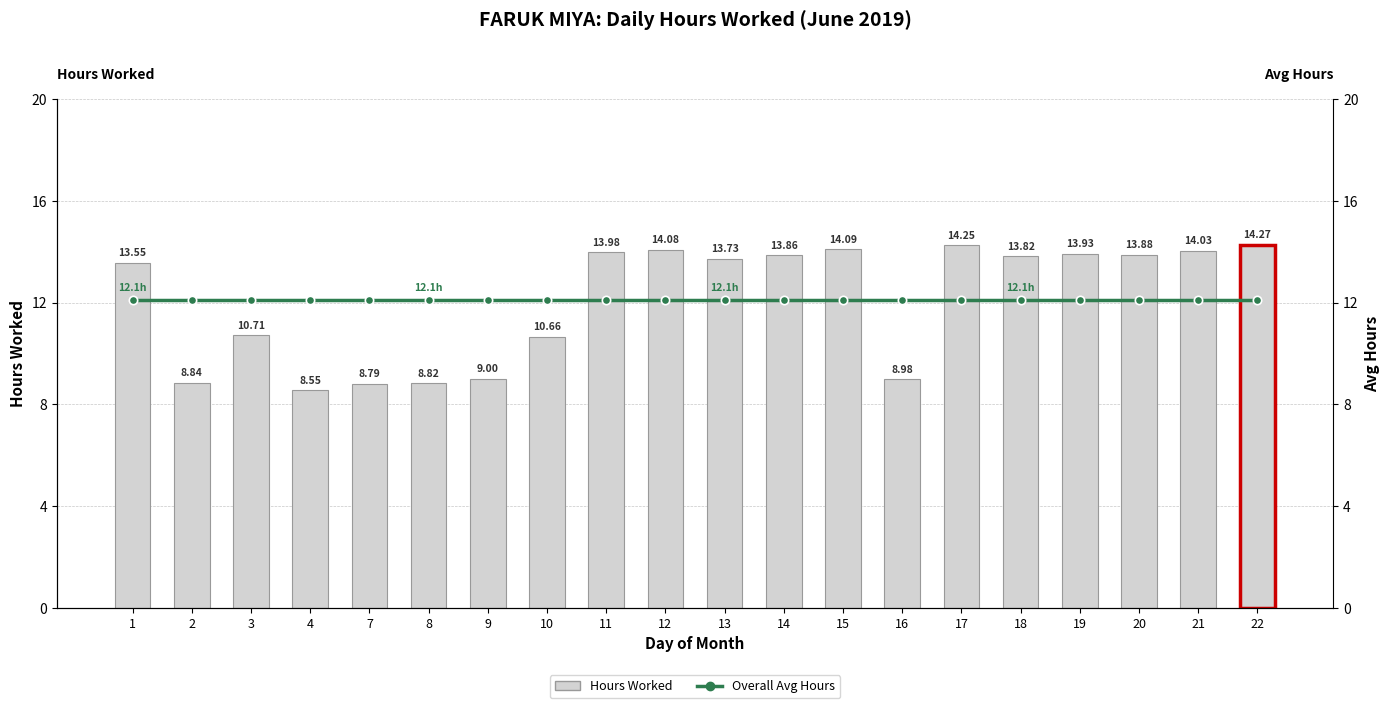

Rank the series by their maximum value, from lowest to highest.

Overall Avg Hours, Hours Worked